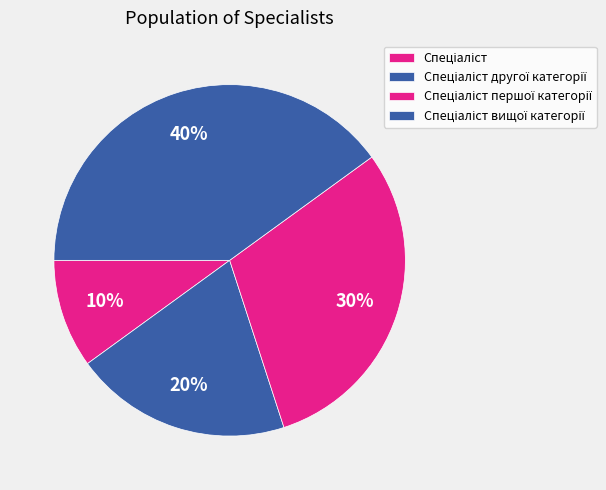

To the nearest percent, what is the combined percentage of Спеціаліст вищої категорії and Спеціаліст першої категорії?

70%